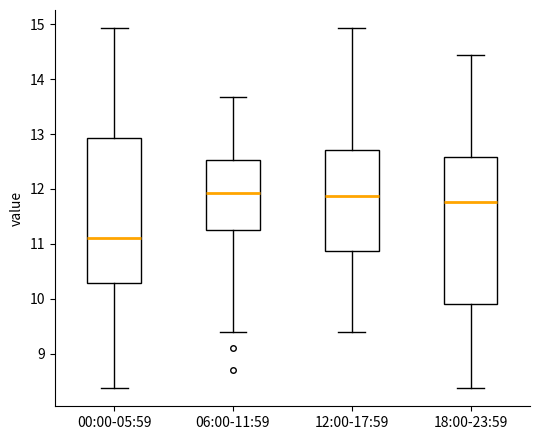

Where does the upper whisker of the box for 18:00-23:59 end on the y-axis? The values are not printed on the chart, so give them approximately, as read against the axis.

14.4